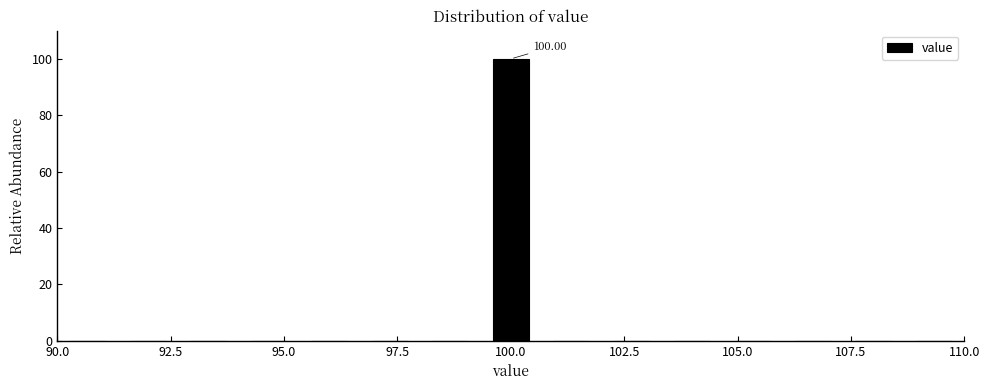

Around what value on the x-axis is the tallest bar? Give the approximate position of its centre, as read against the axis.

100.0